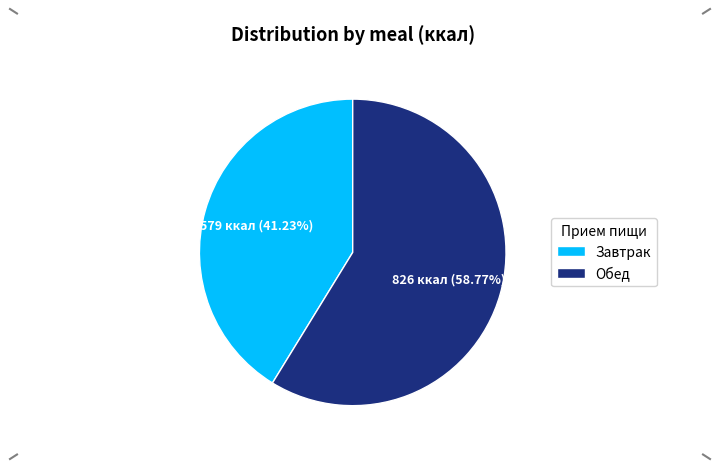

Is Завтрак the majority of the pie?

No